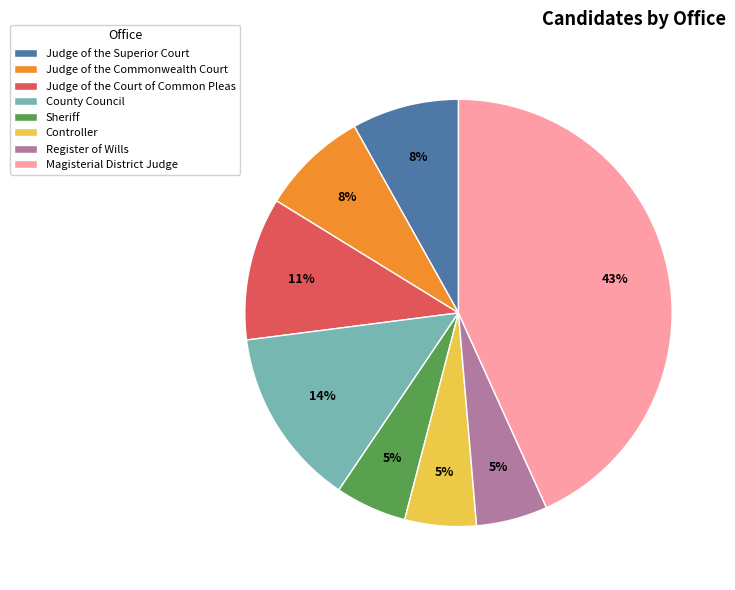

Does Judge of the Commonwealth Court represent more than half of the total?

No